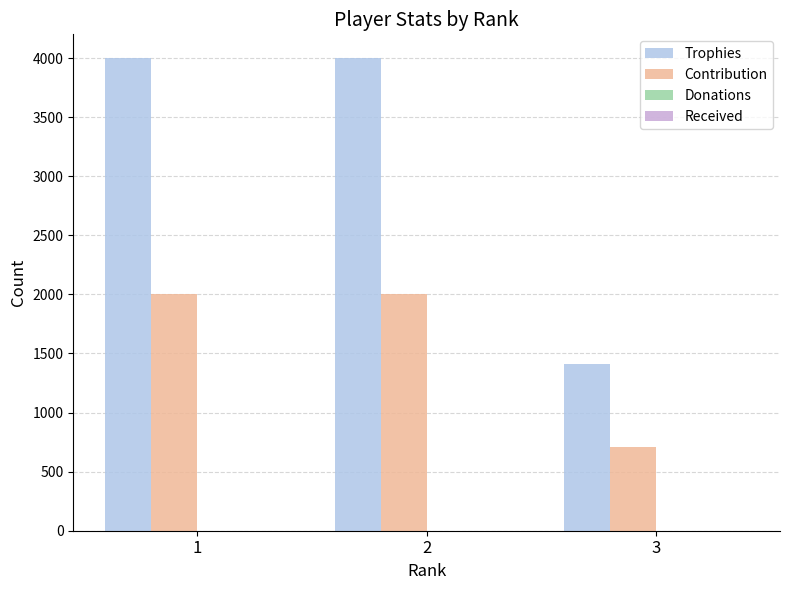

The value of Trophies at 3 is 1410. True or false?

True